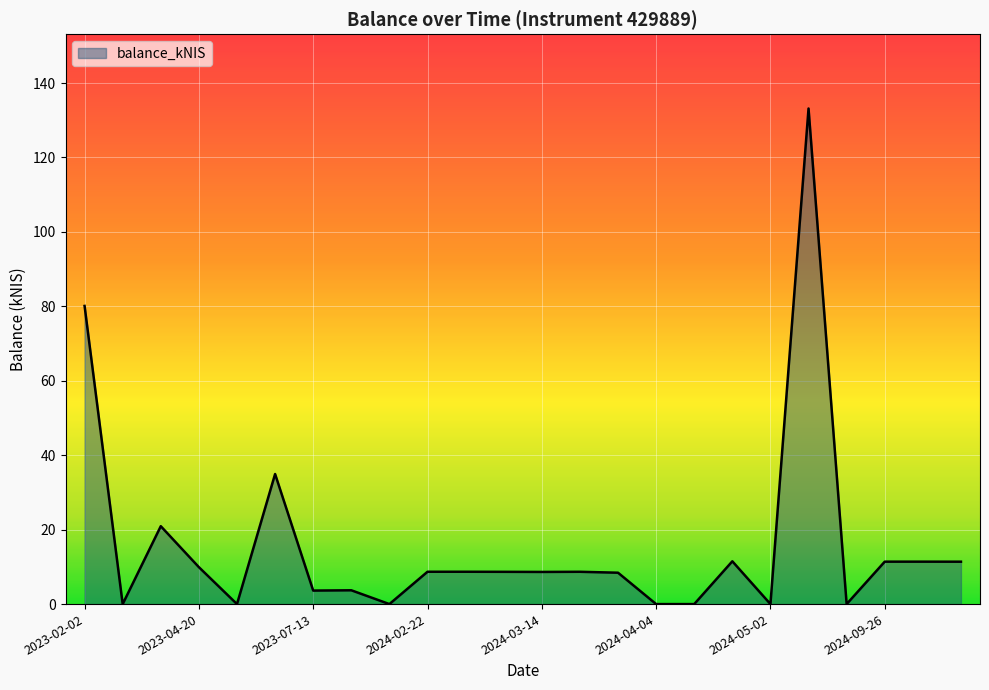

What is the greatest value displayed?

133.2